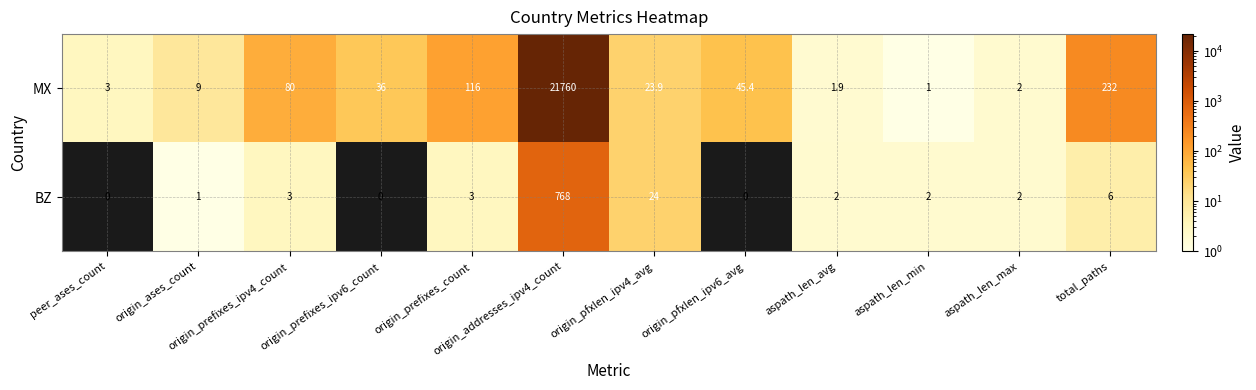

Which category has the highest value in the MX series?

origin_addresses_ipv4_count